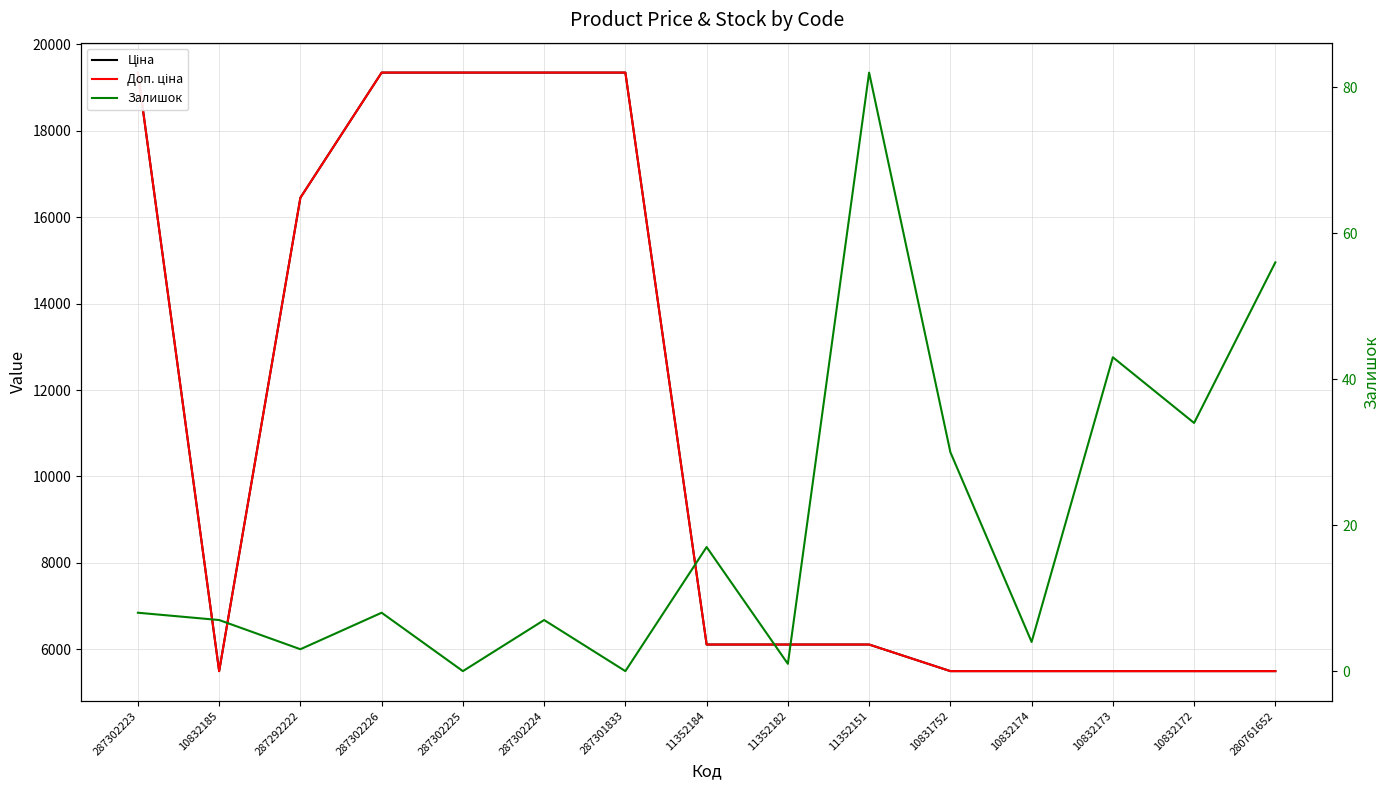

Between 10832173 and 11352151, which is larger?

11352151